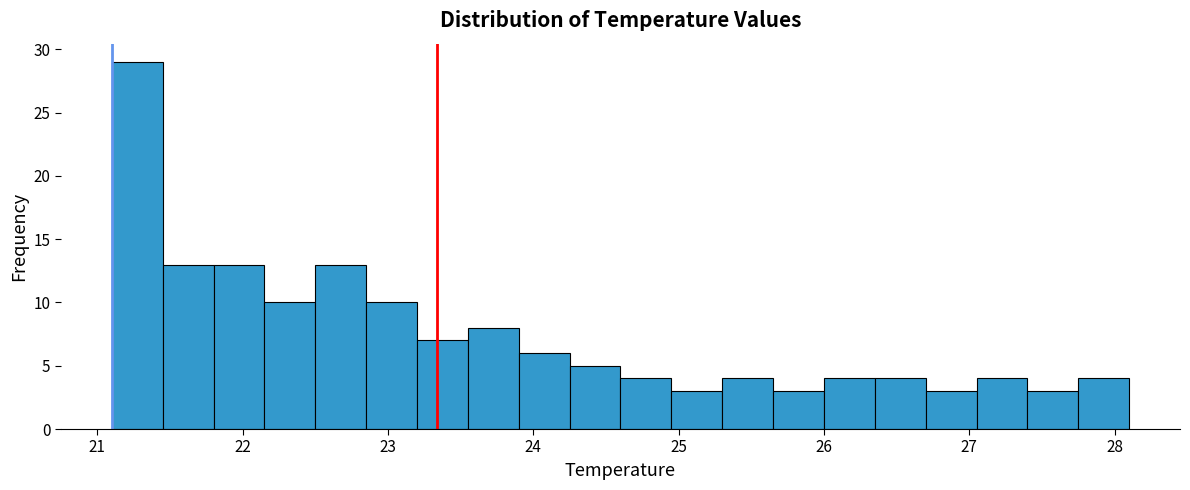

Around what value on the x-axis is the tallest bar? Give the approximate position of its centre, as read against the axis.

21.3